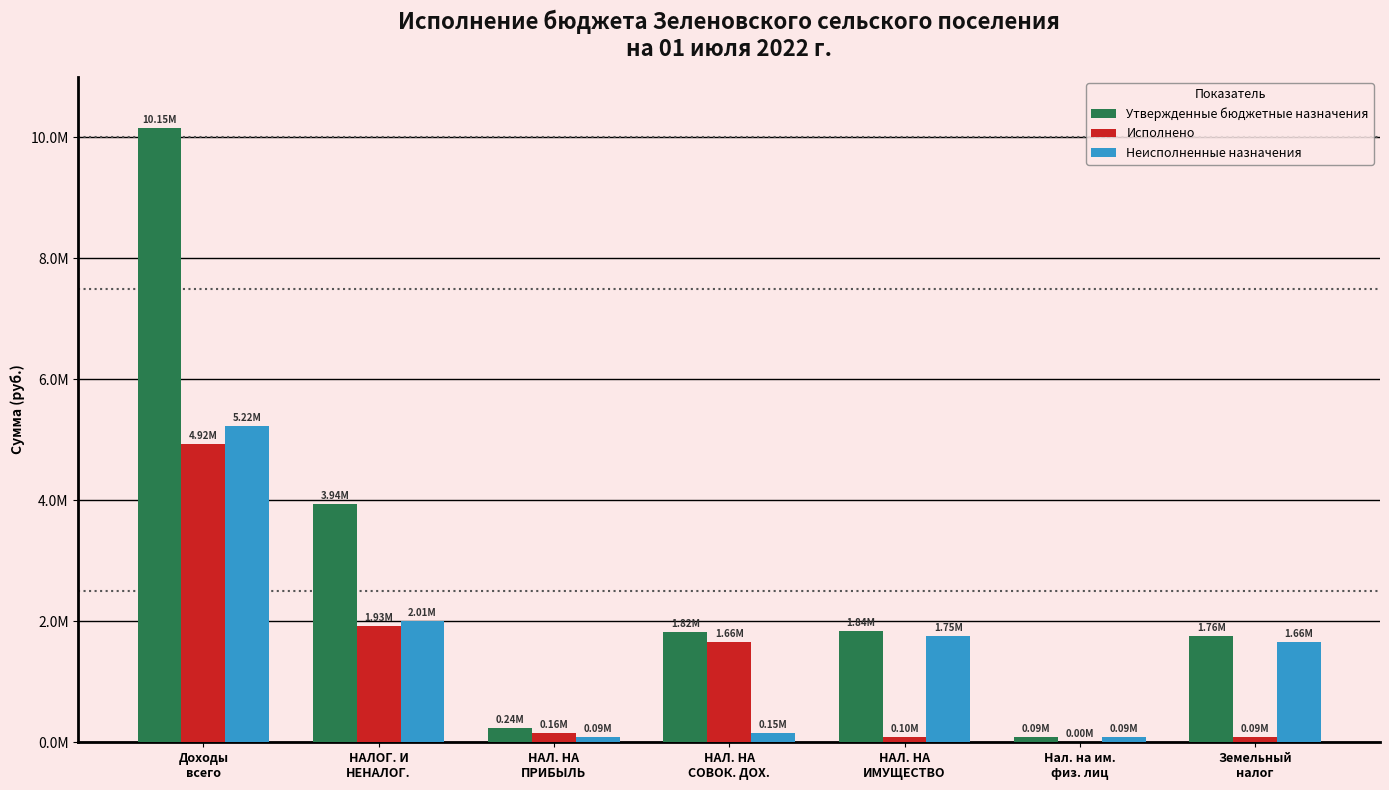

Is the value of Утвержденные бюджетные назначения at Доходы
всего greater than the value of Исполнено at Доходы
всего?

Yes